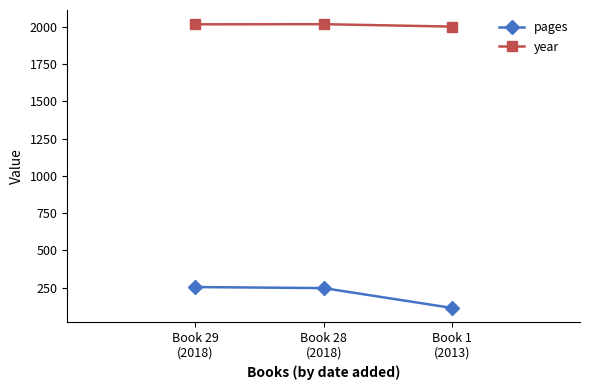

What is the label of the 2nd point from the right?

Book 28
(2018)